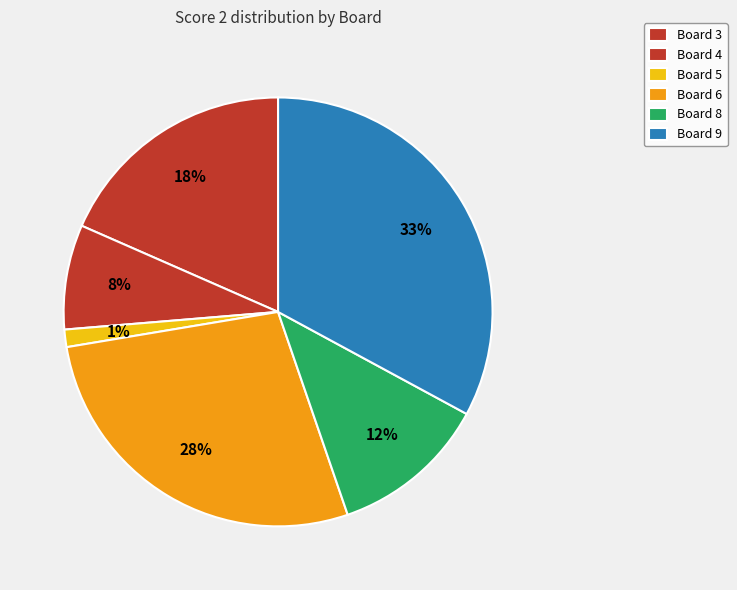

Does any single category account for the majority?

No